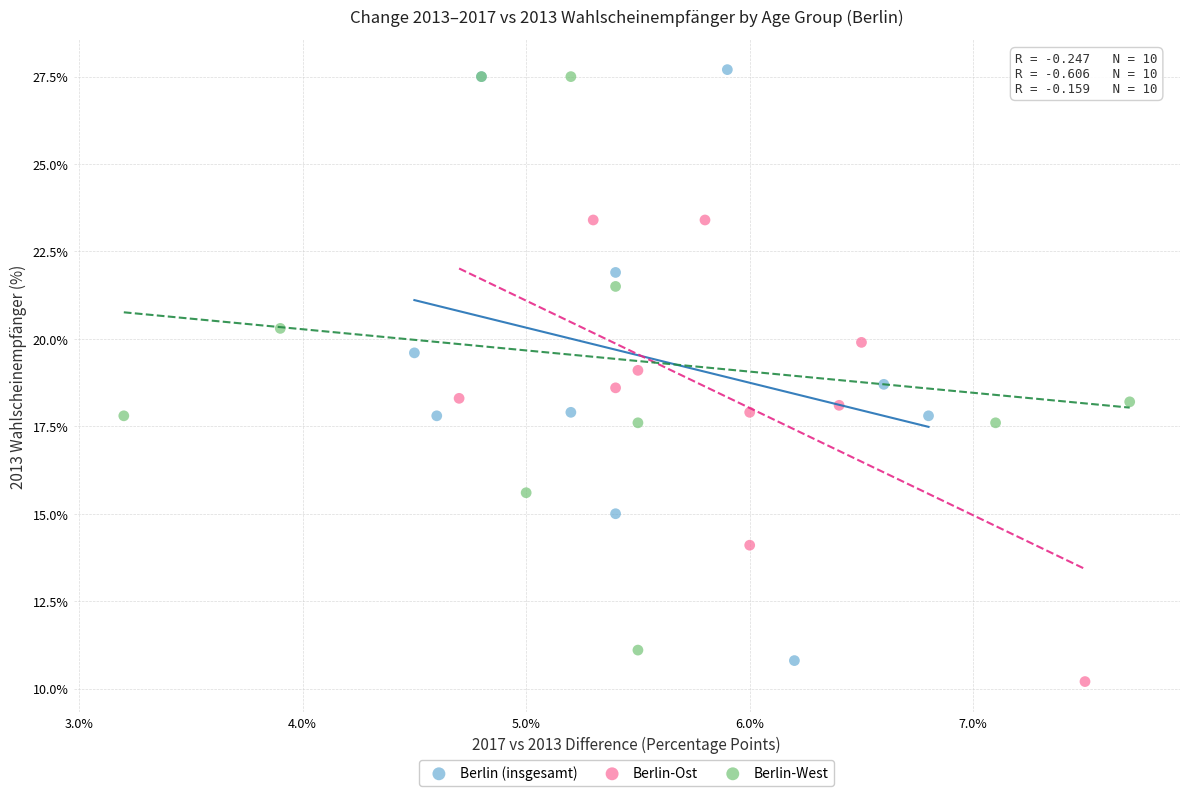

What are all the series names shown in the legend?

Berlin (insgesamt), Berlin-Ost, Berlin-West